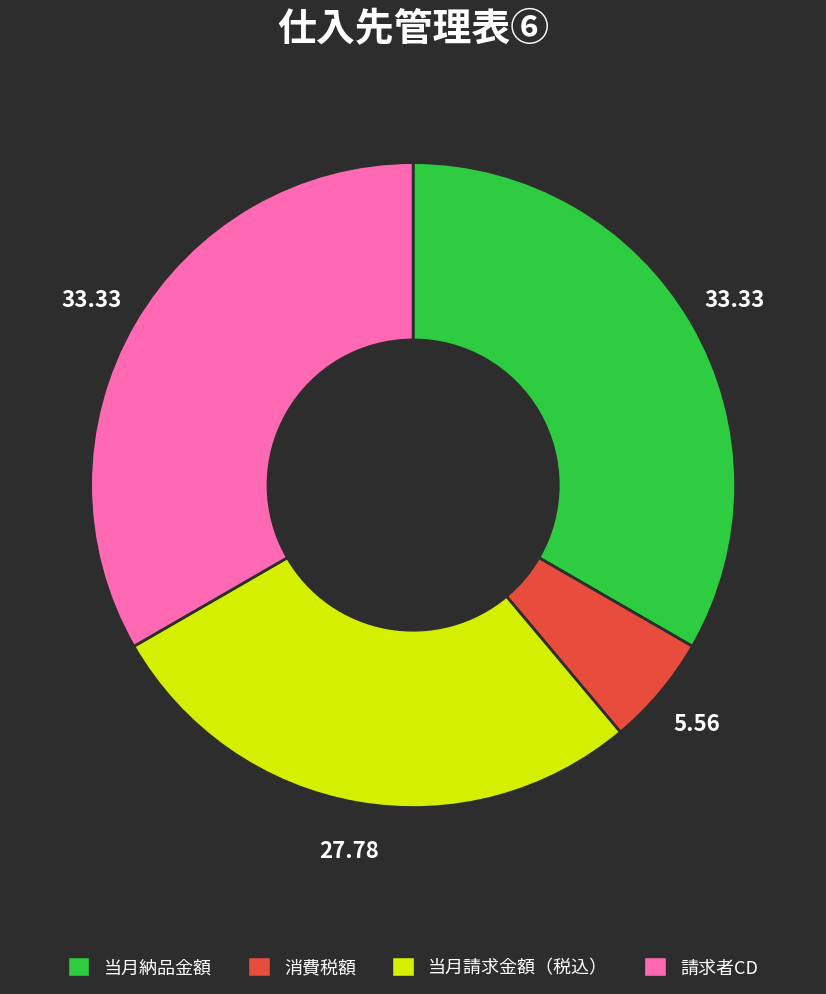

Count the number of slices in the pie.

4